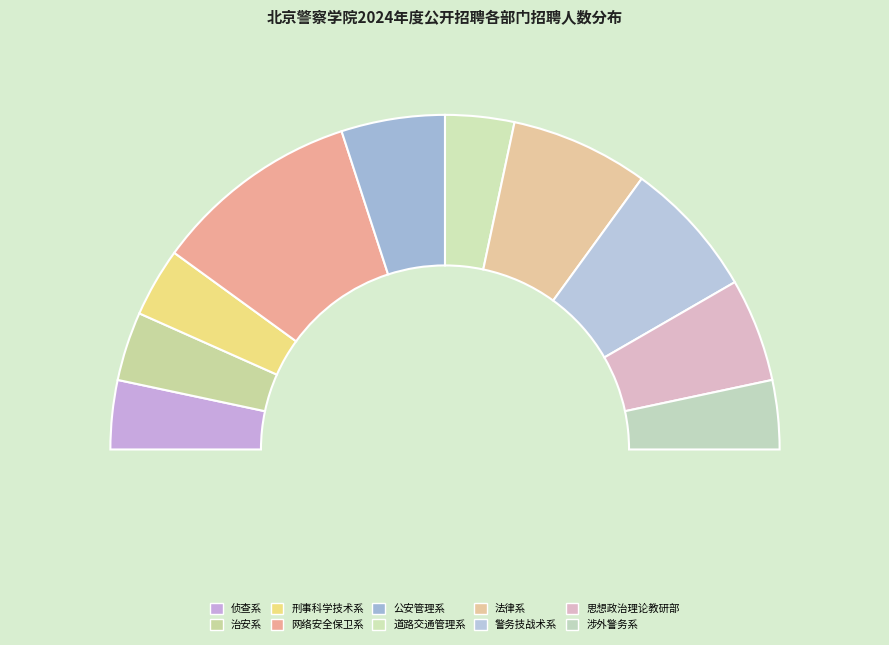

What is the change in value from 侦查系 to 公安管理系?

+1